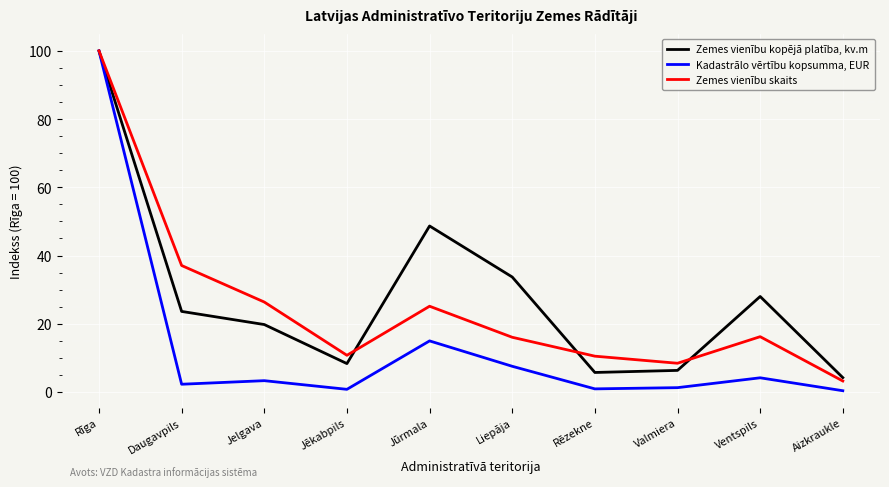

How many lines are shown in the chart?

3